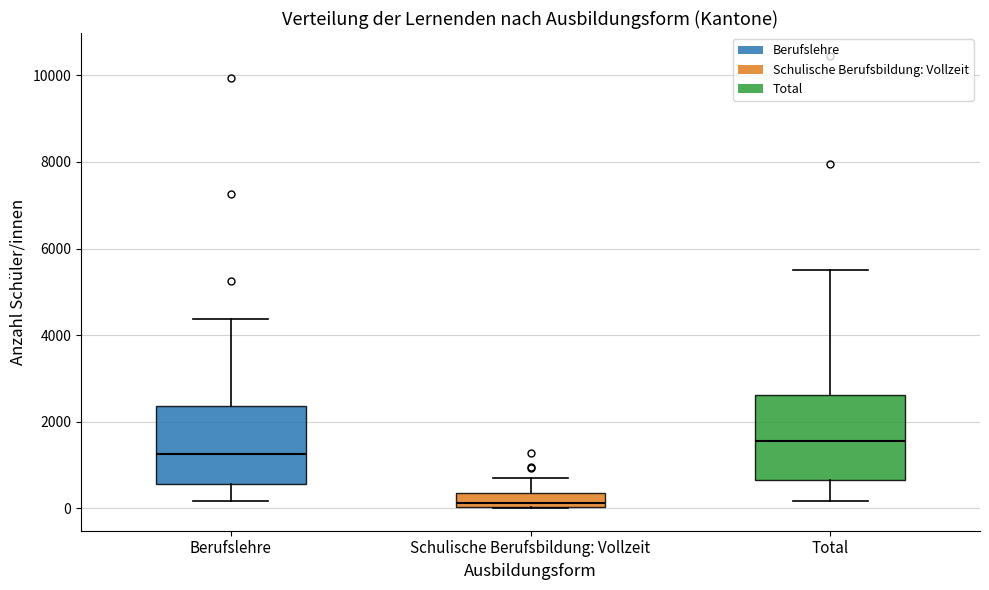

Reading left to right, transcribe this box plot: for each box, give where its median line is, the range the box spans, and where its two whiskers end, as read against the y-axis. The values are not printed on the chart, so give them approximately, as read against the axis.

Berufslehre: median 1200, box 600 to 2400, whiskers 200 to 4400
Schulische Berufsbildung: Vollzeit: median 200, box 0 to 400, whiskers 0 to 800
Total: median 1600, box 600 to 2600, whiskers 200 to 5400